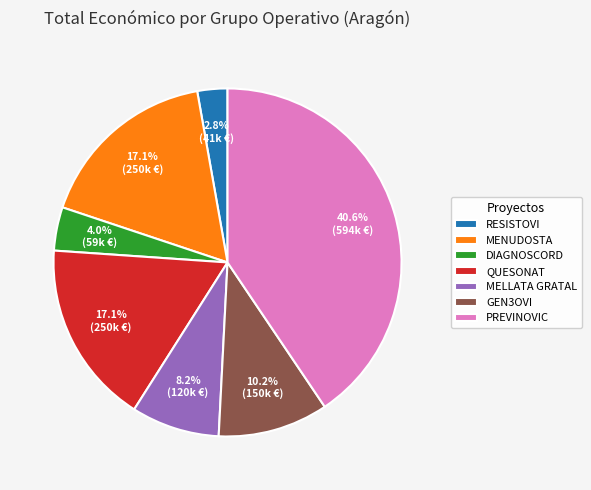

Is GEN3OVI the majority of the pie?

No